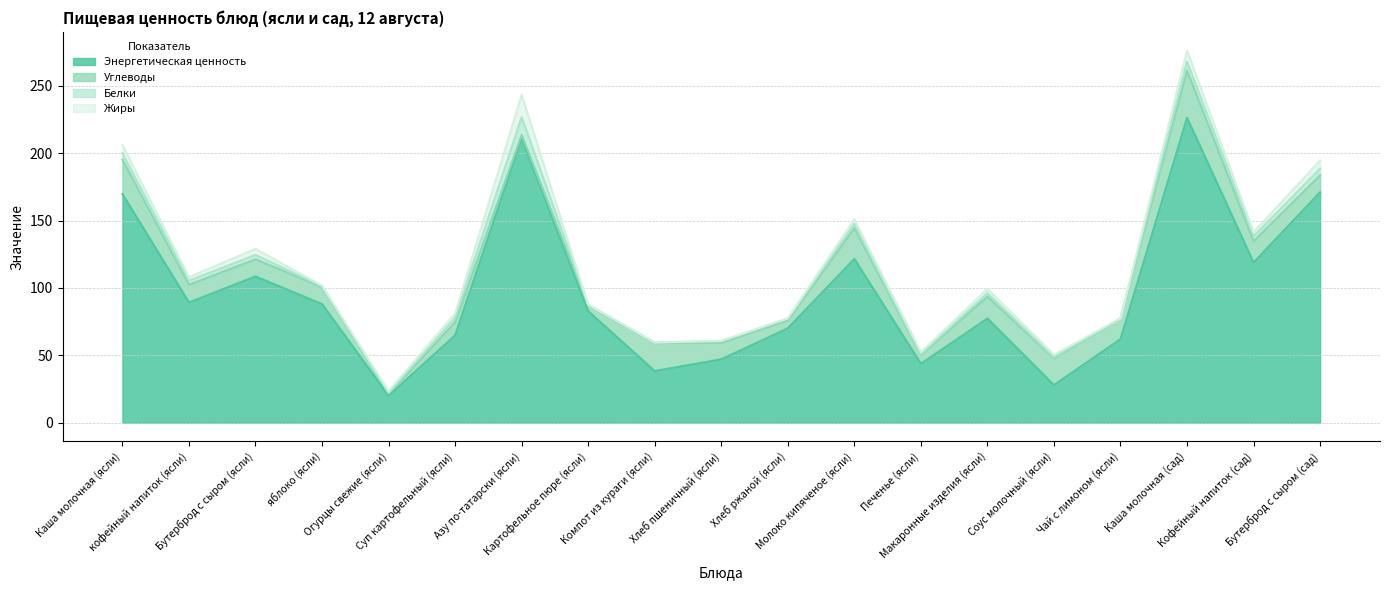

The value of Жиры at Суп картофельный (ясли) is 0.8. True or false?

False